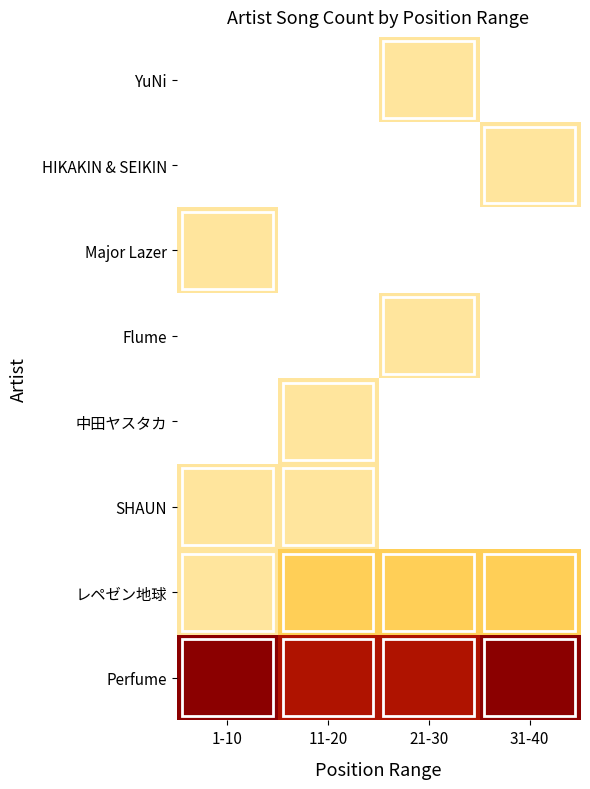

Which category has the highest value across all series?

1-10